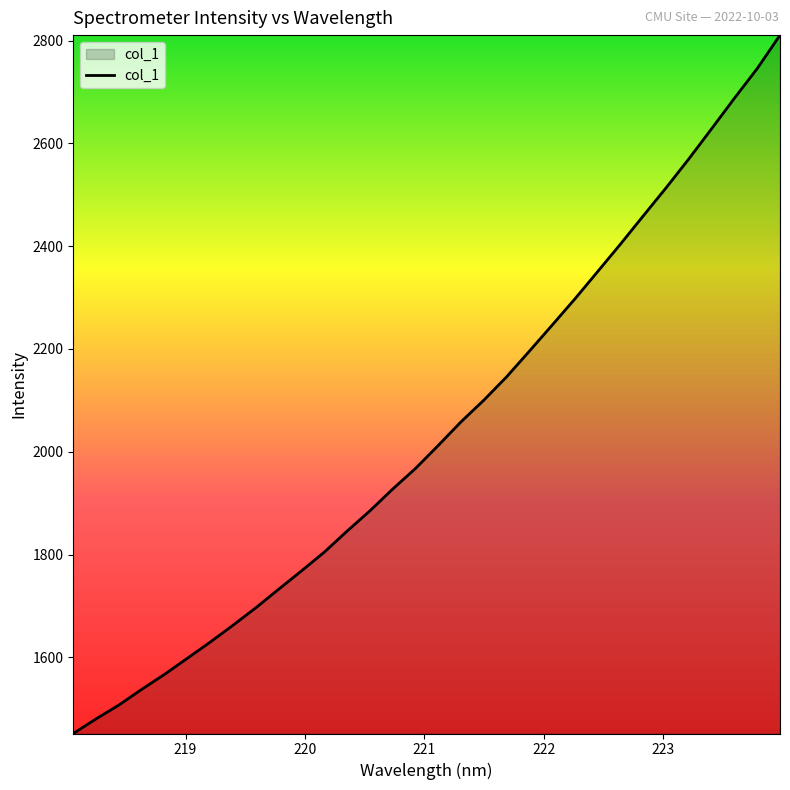

What is the smallest value displayed?

1451.8